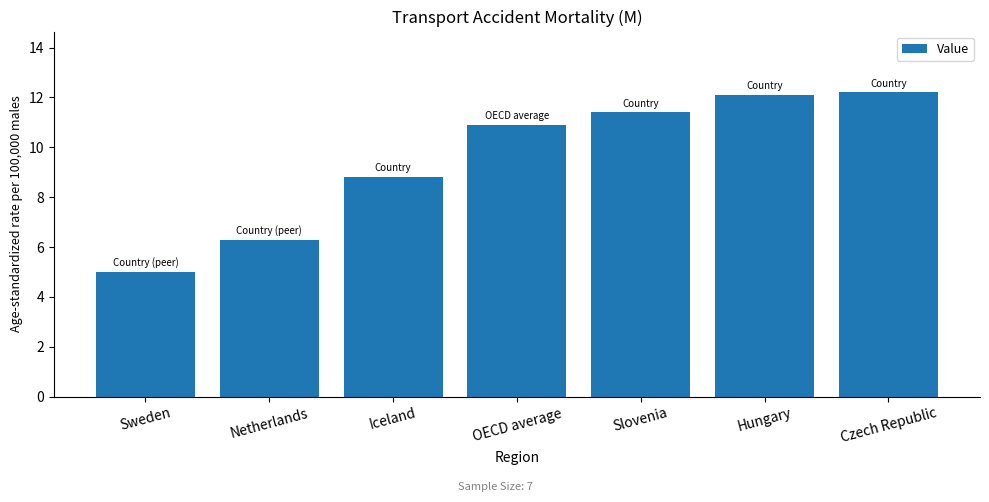

What is the label of the 6th bar from the left?

Hungary